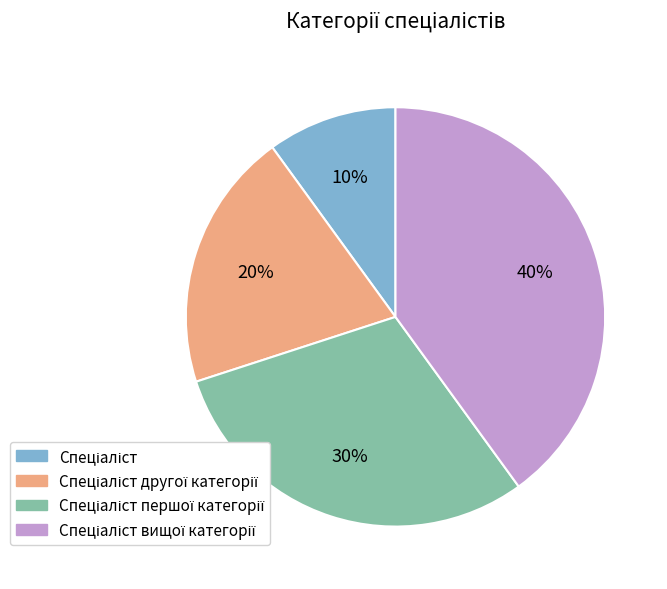

To the nearest percent, what is the difference between the largest and smallest slice percentages?

30%